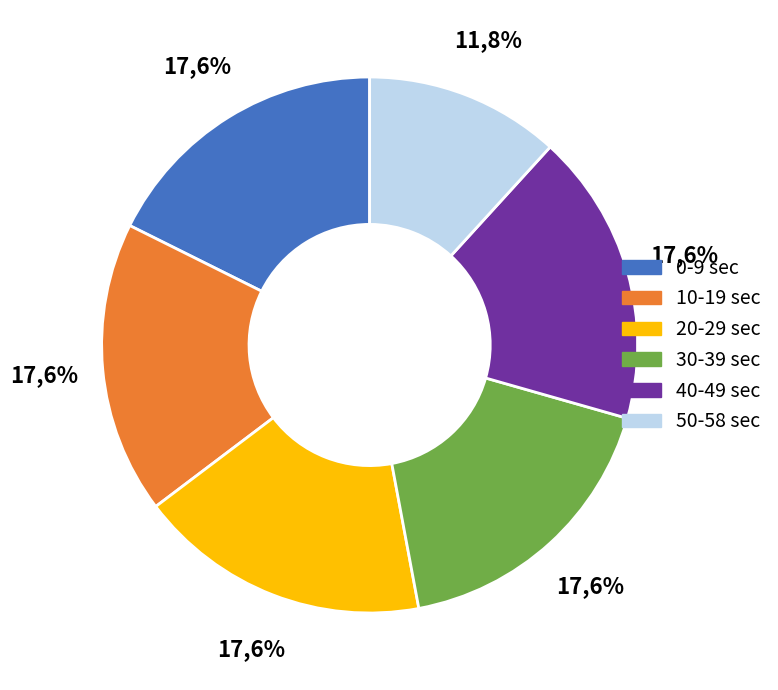

Which has a higher value, 22 or 42?

42